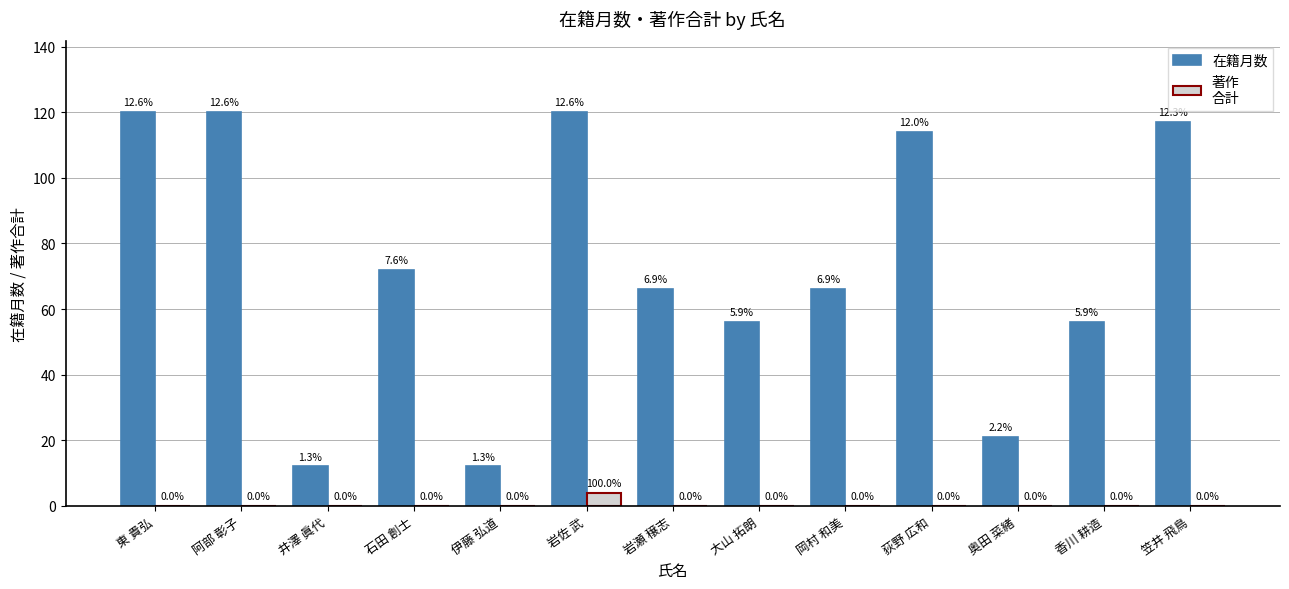

What is the total value across all series at 東 貴弘?

120